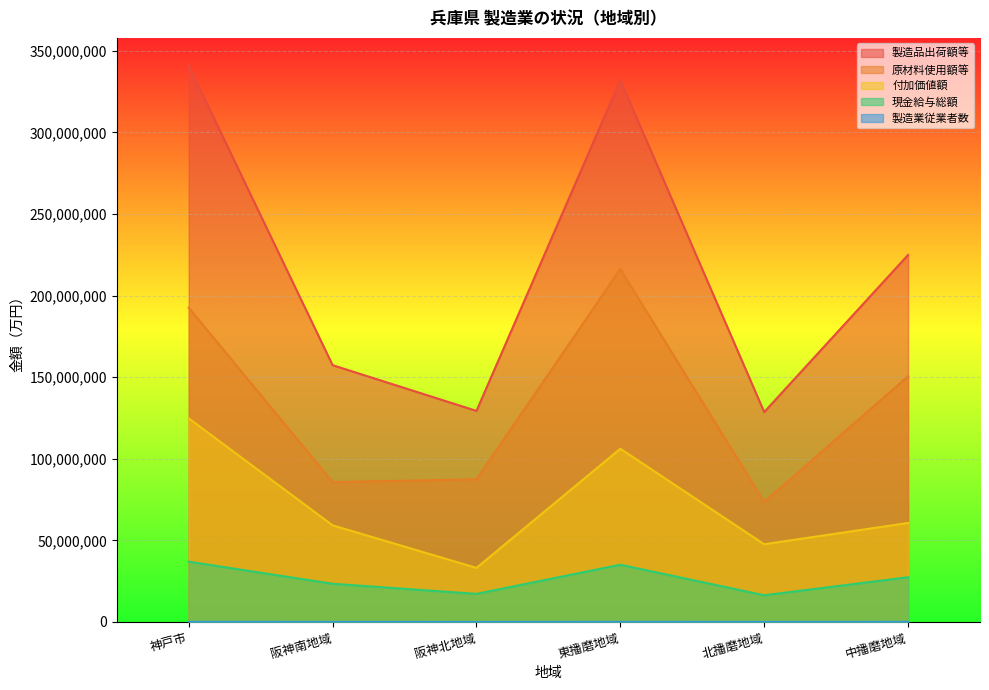

What is the label of the 2nd point from the left?

阪神南地域